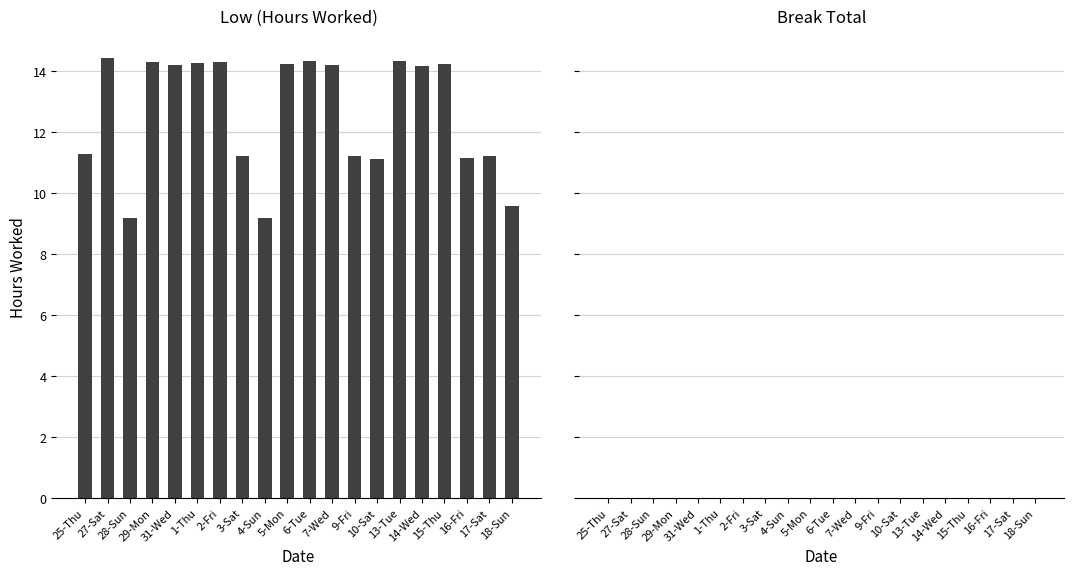

Does the chart contain any negative values?

No